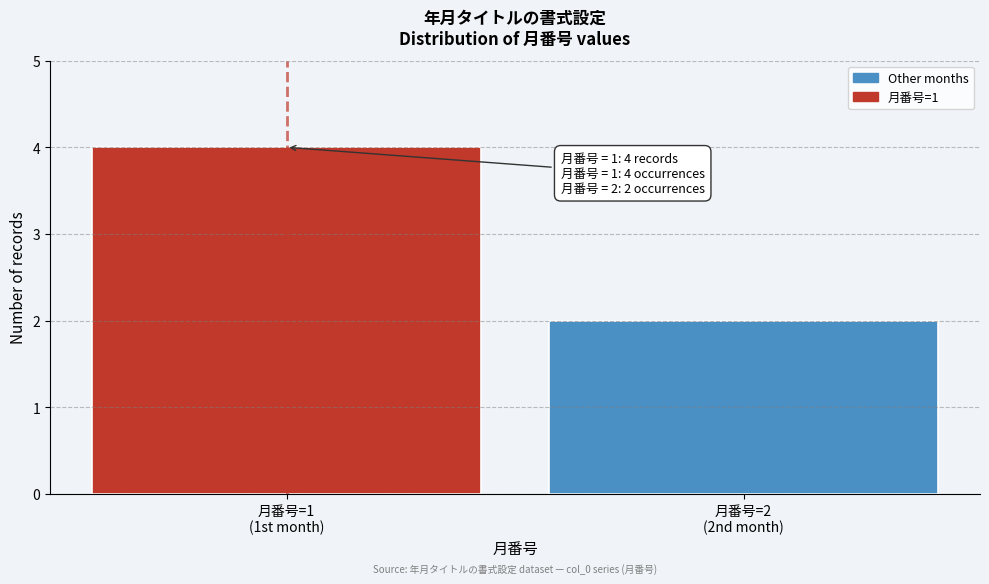

Reading right to left, transcribe all the data shown in this chart.

2	4